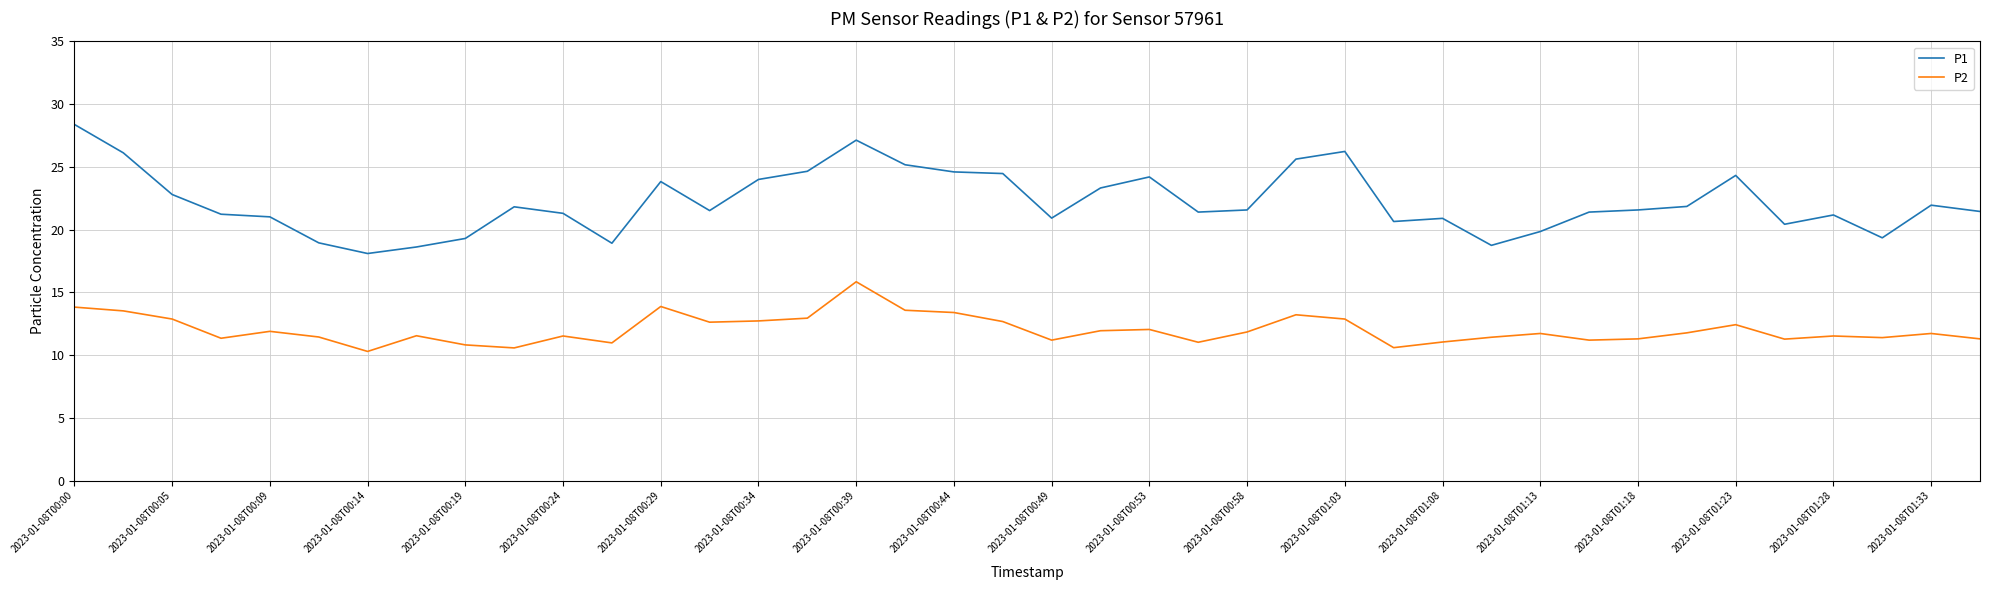

What is the sum of all P2 values?

481.3